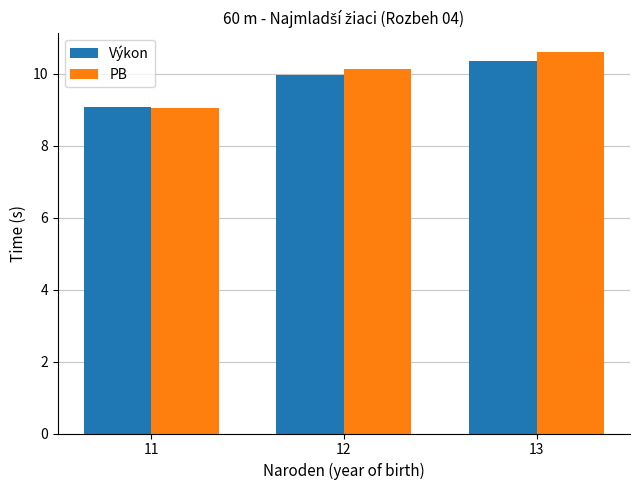

How many values in the PB series exceed 10?

2